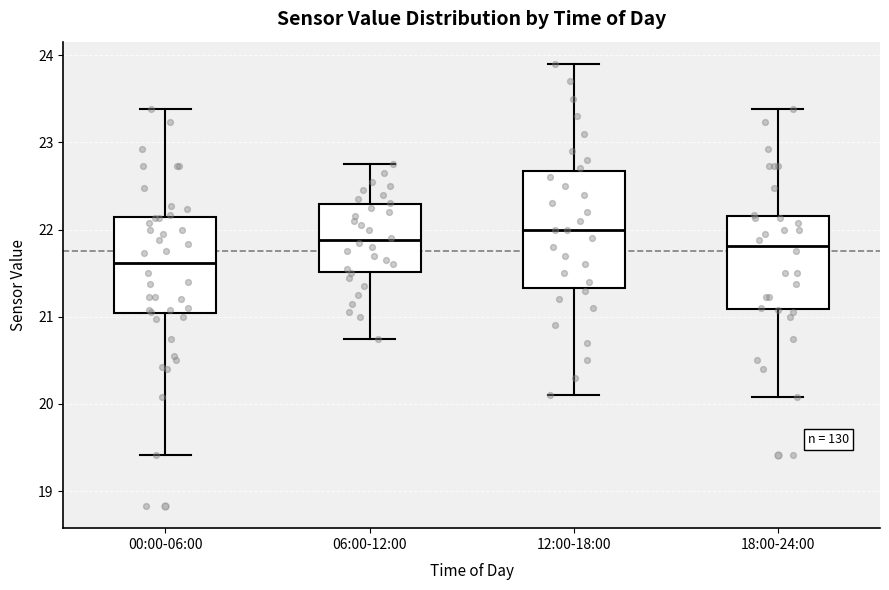

Reading left to right, read every box against the y-axis: the position of its median line, the range the box covers, and the ends of its whiskers. The values are not printed on the chart, so give them approximately, as read against the axis.

00:00-06:00: median 21.6, box 21.0 to 22.1, whiskers 19.4 to 23.4
06:00-12:00: median 21.9, box 21.5 to 22.3, whiskers 20.8 to 22.8
12:00-18:00: median 22.0, box 21.3 to 22.7, whiskers 20.1 to 23.9
18:00-24:00: median 21.8, box 21.1 to 22.2, whiskers 20.1 to 23.4